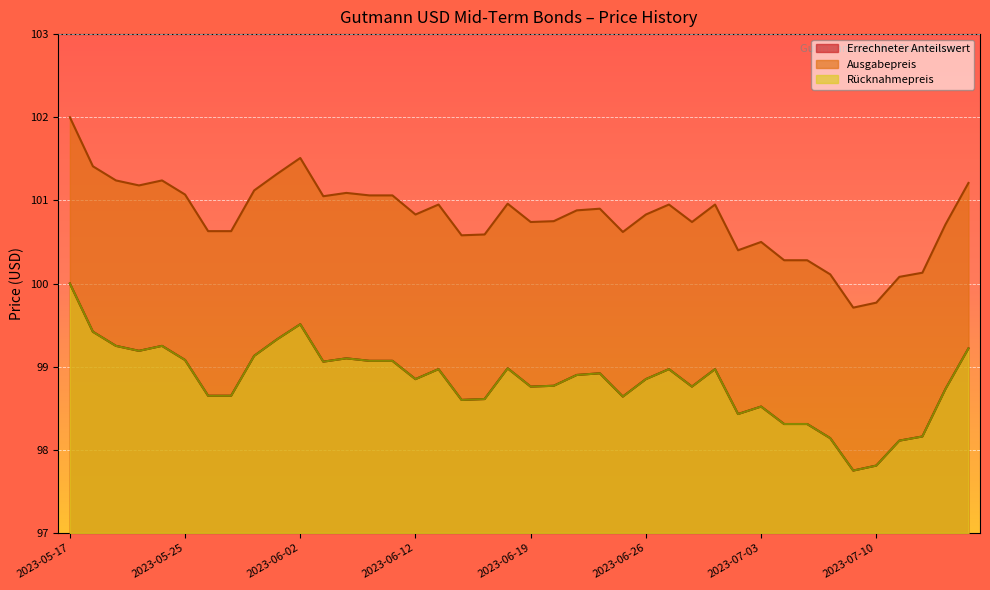

Between 2023-07-13 and 2023-07-06, which is larger?

2023-07-13